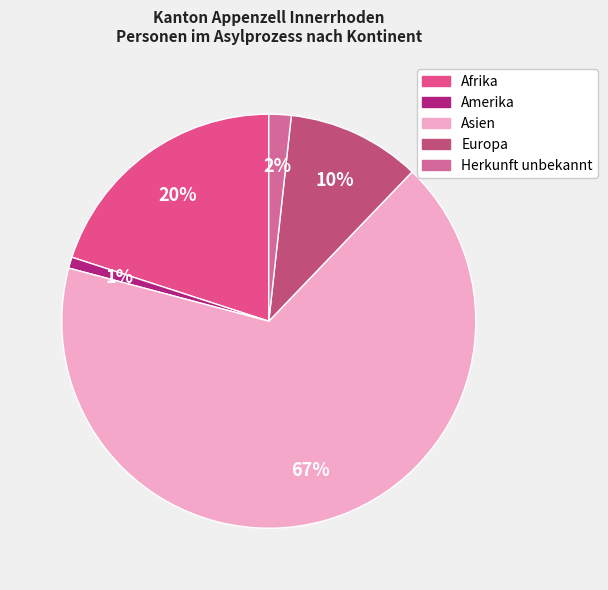

Rank the categories by value from lowest to highest.

Amerika, Herkunft unbekannt, Europa, Afrika, Asien